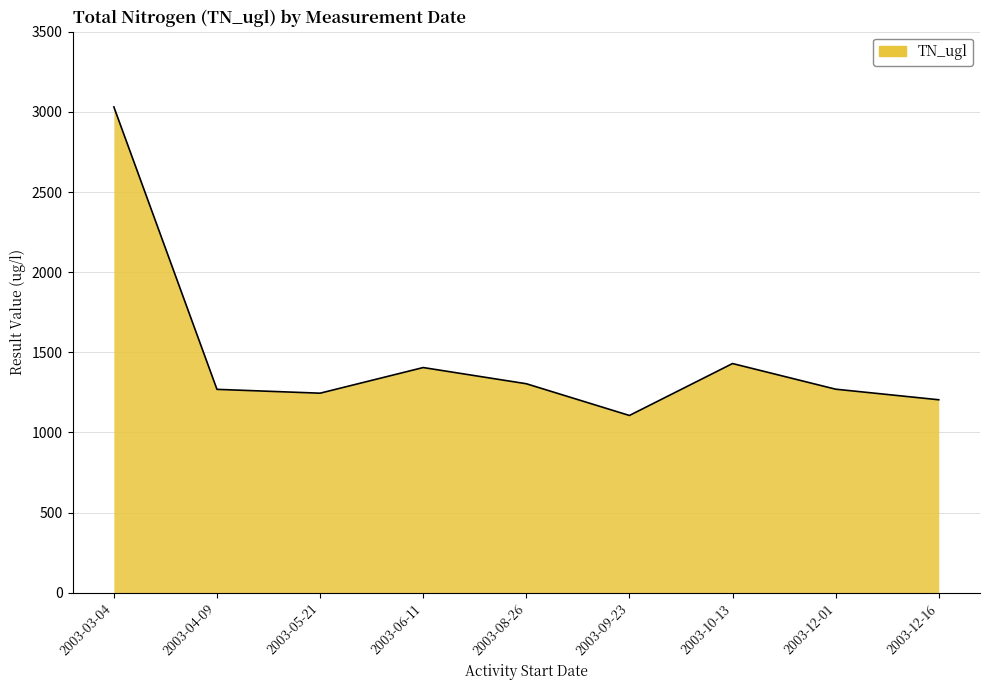

Which has a higher value, 2003-05-21 or 2003-03-04?

2003-03-04